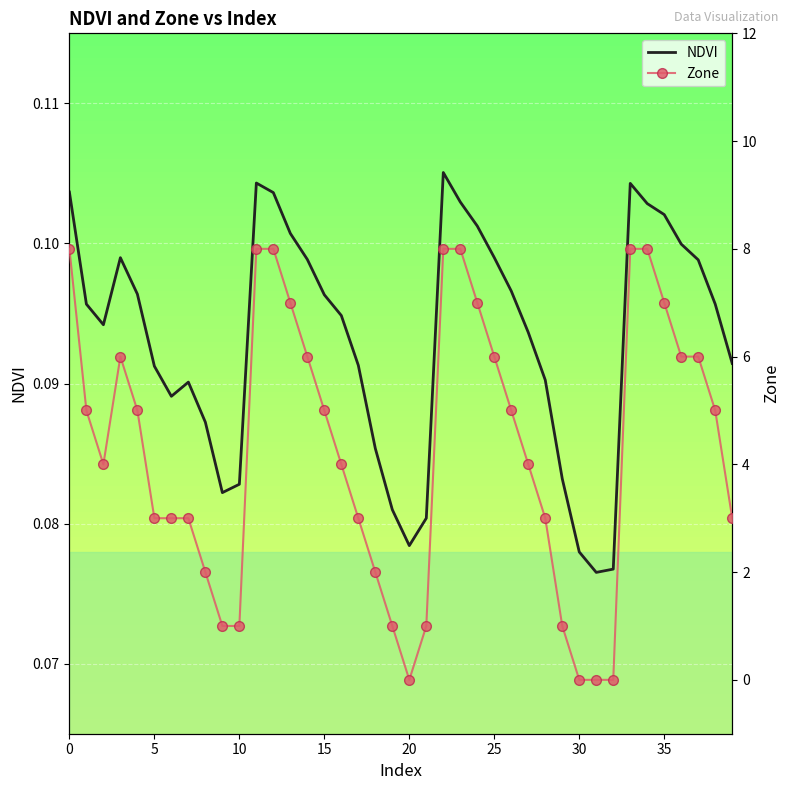

True or false: NDVI has more than 0 points higher than both neighbors.

True